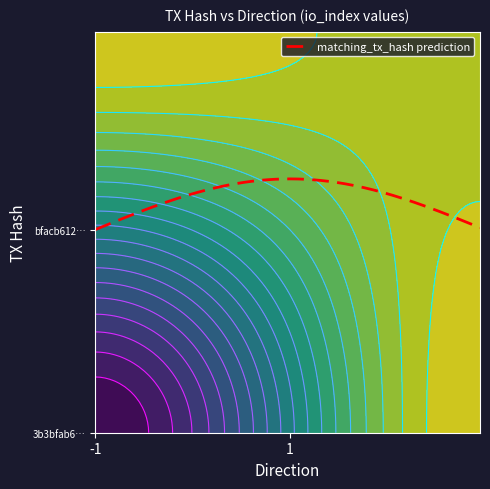

What is the sum of all bfacb612c3155d447ab8bb7c26c3a8eecb54989 values?

4